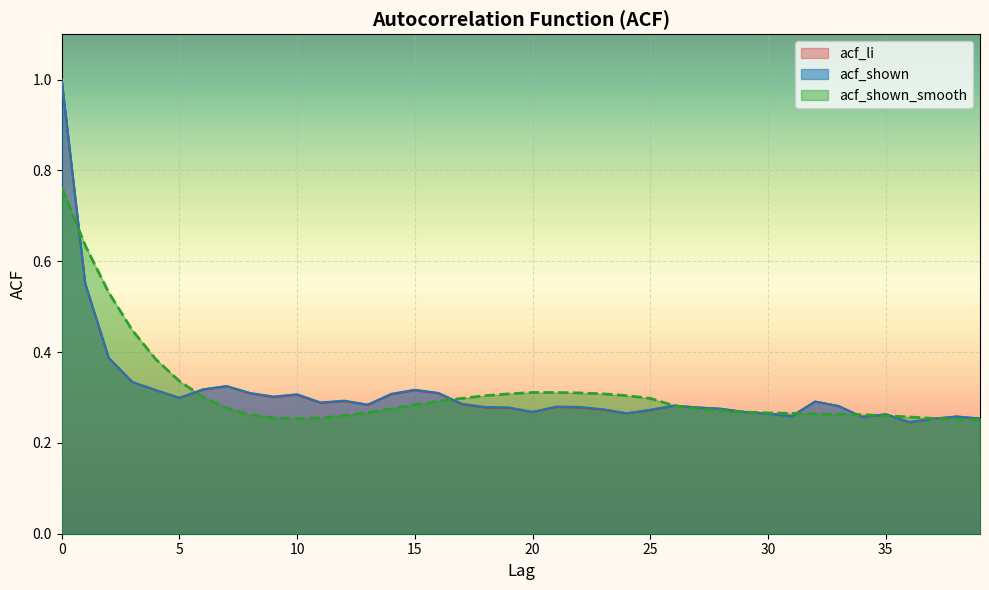

How many lines are shown in the chart?

3